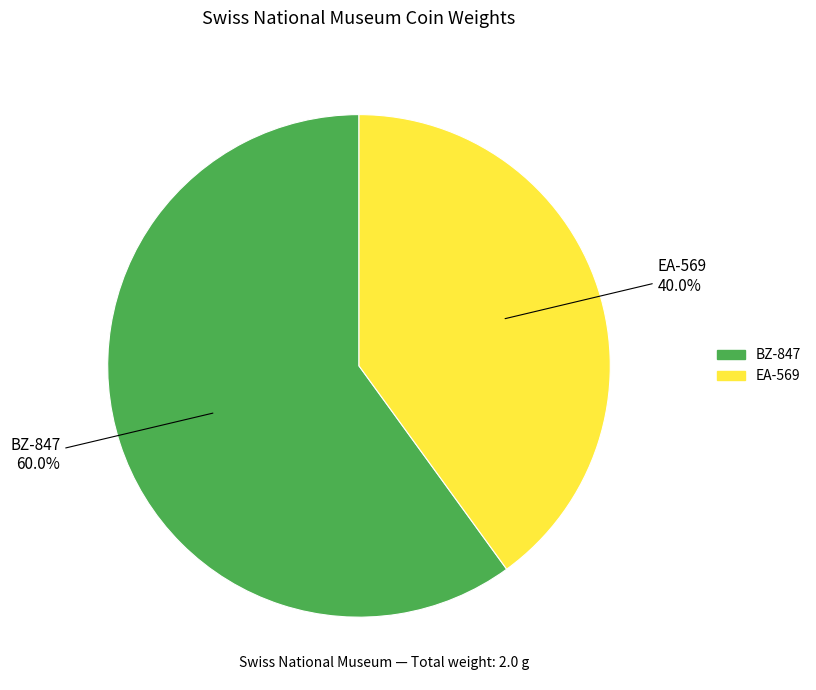

To the nearest percent, what is the difference between the BZ-847 and EA-569 slice percentages?

20%